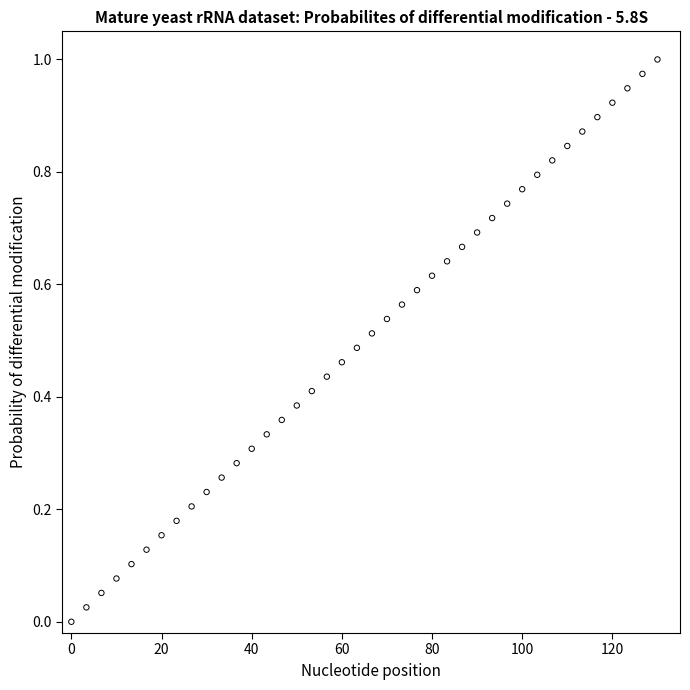

What is the range of X values (max minus min)?

130.0